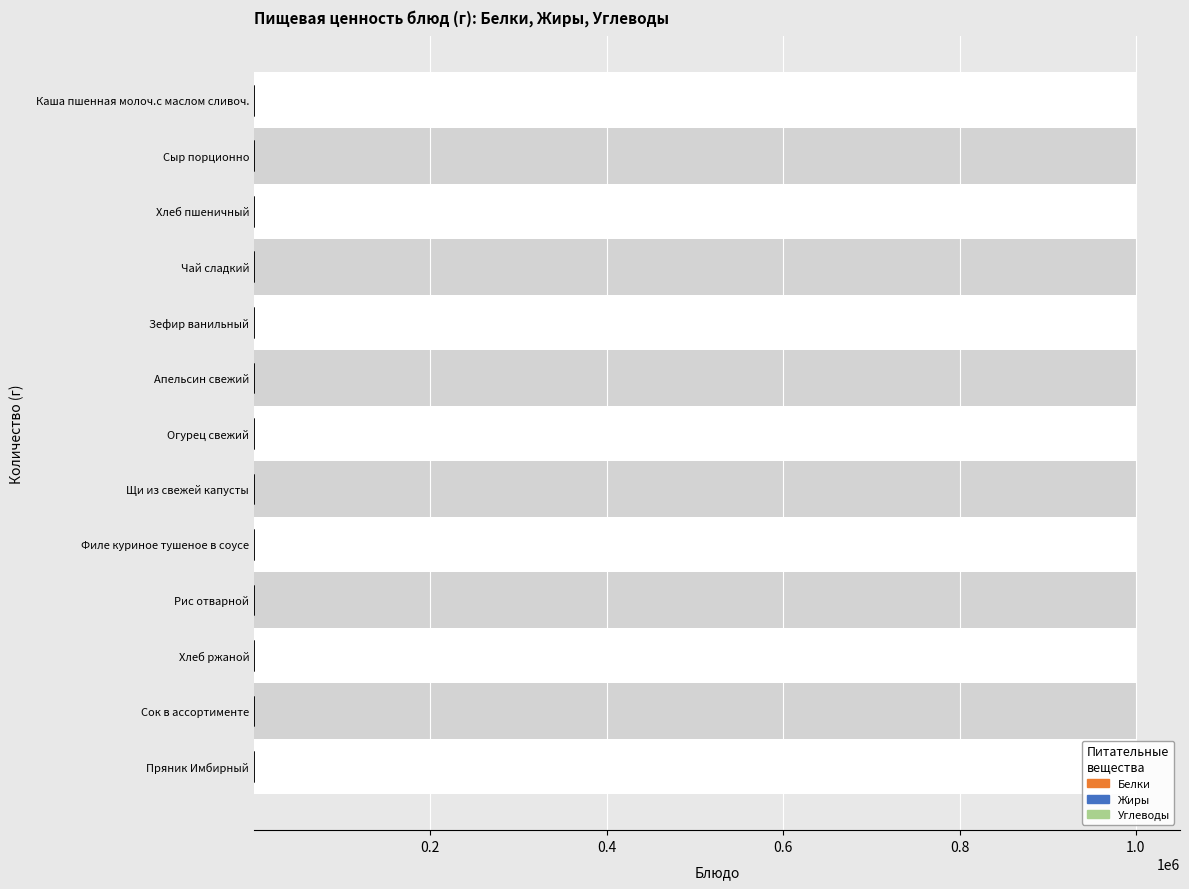

What is the sum of all Белки values?

53.5